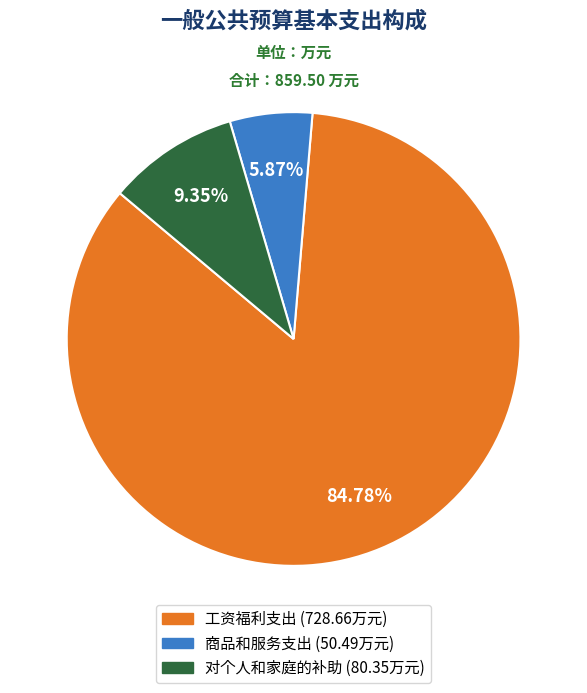

Which has a higher value, 商品和服务支出 or 对个人和家庭的补助?

对个人和家庭的补助